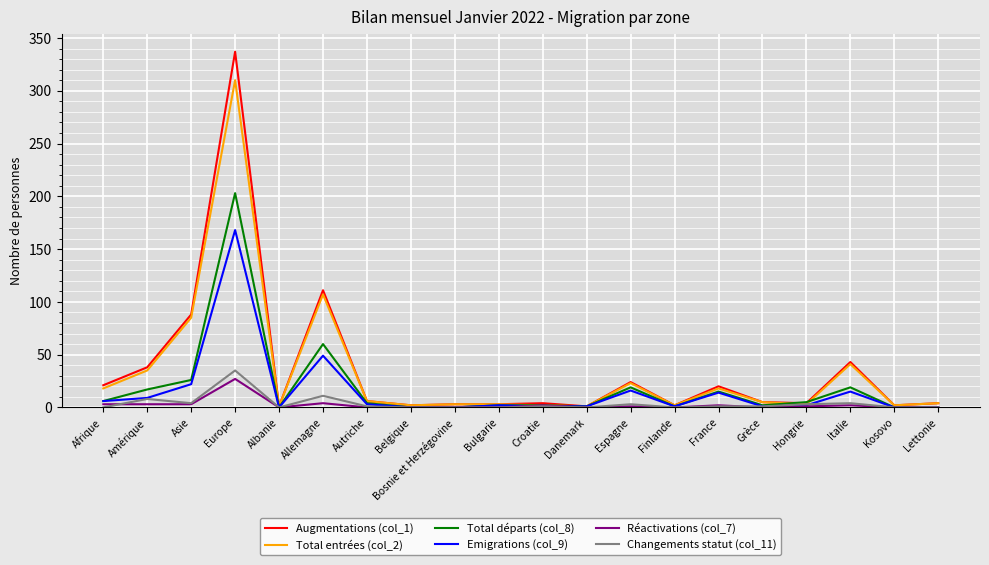

At which category is the sum across all series the highest?

Europe